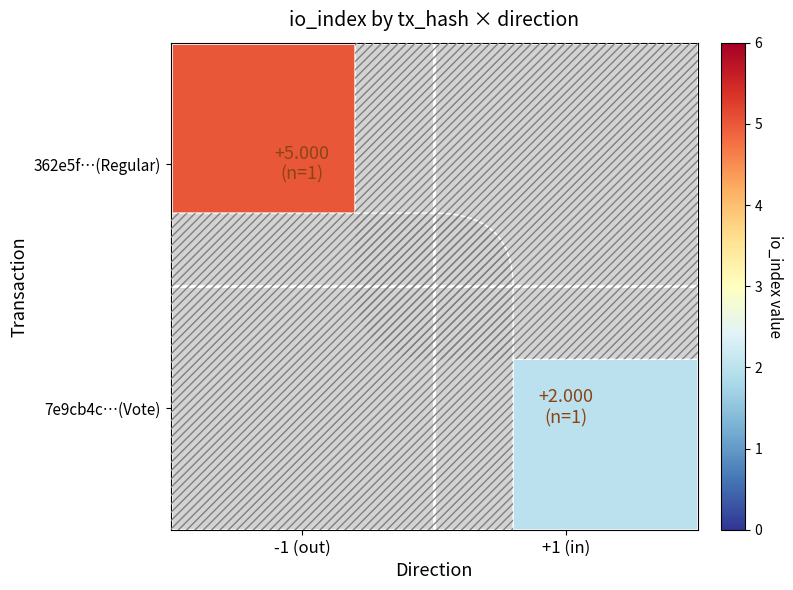

Which series has the largest range (max minus min)?

362e5f…(Regular)